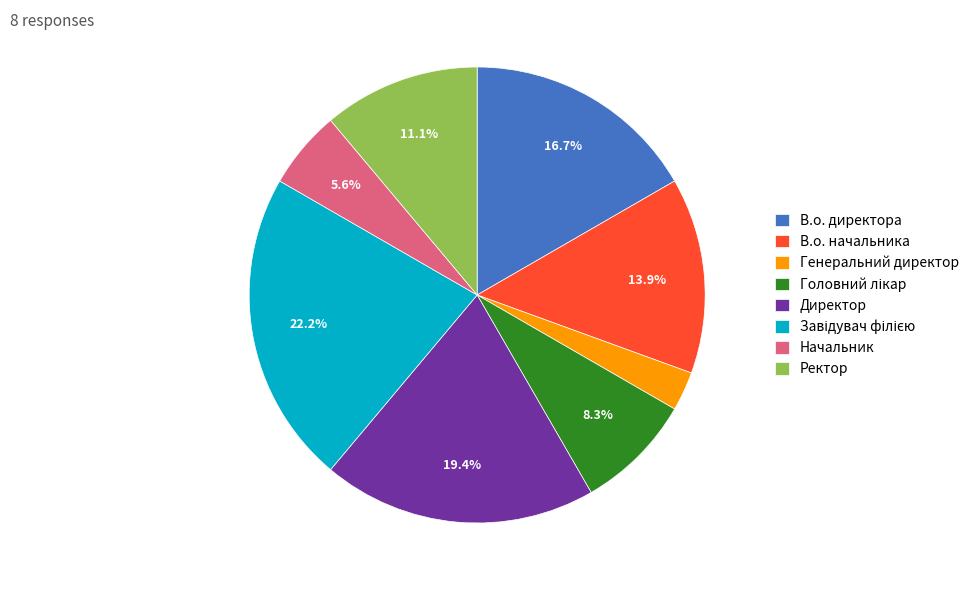

To the nearest percent, what is the combined percentage of В.о. начальника and Ректор?

25%